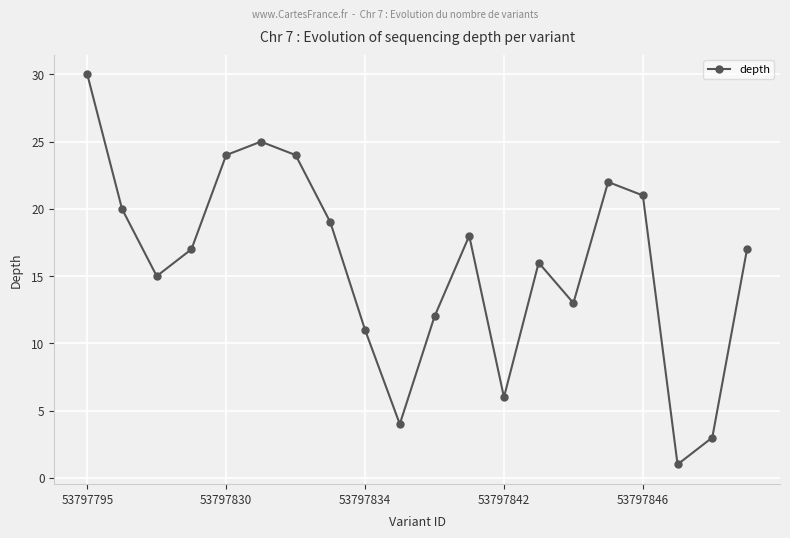

What is the difference between the maximum and minimum values?

29